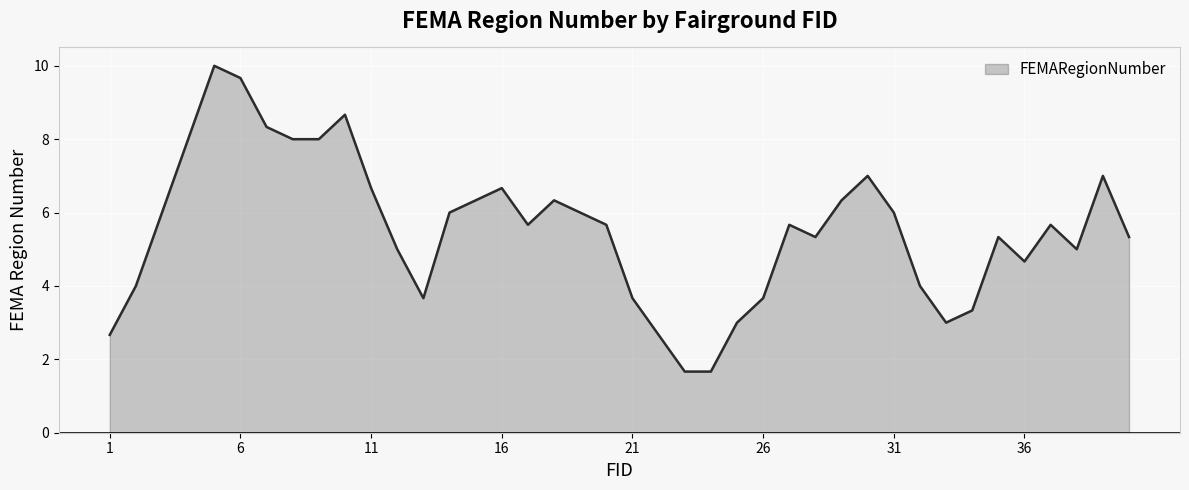

What is the smallest value displayed?

1.7